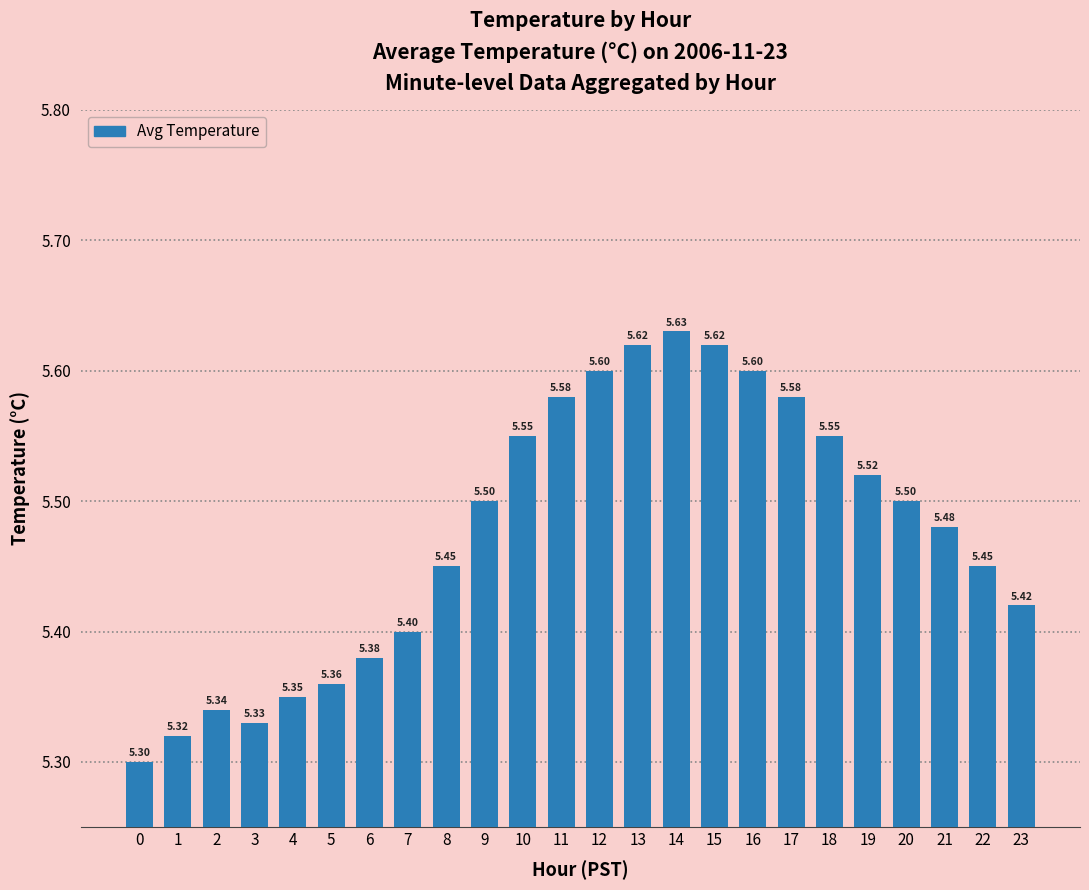

What is the value of the 8th bar from the left?

5.4